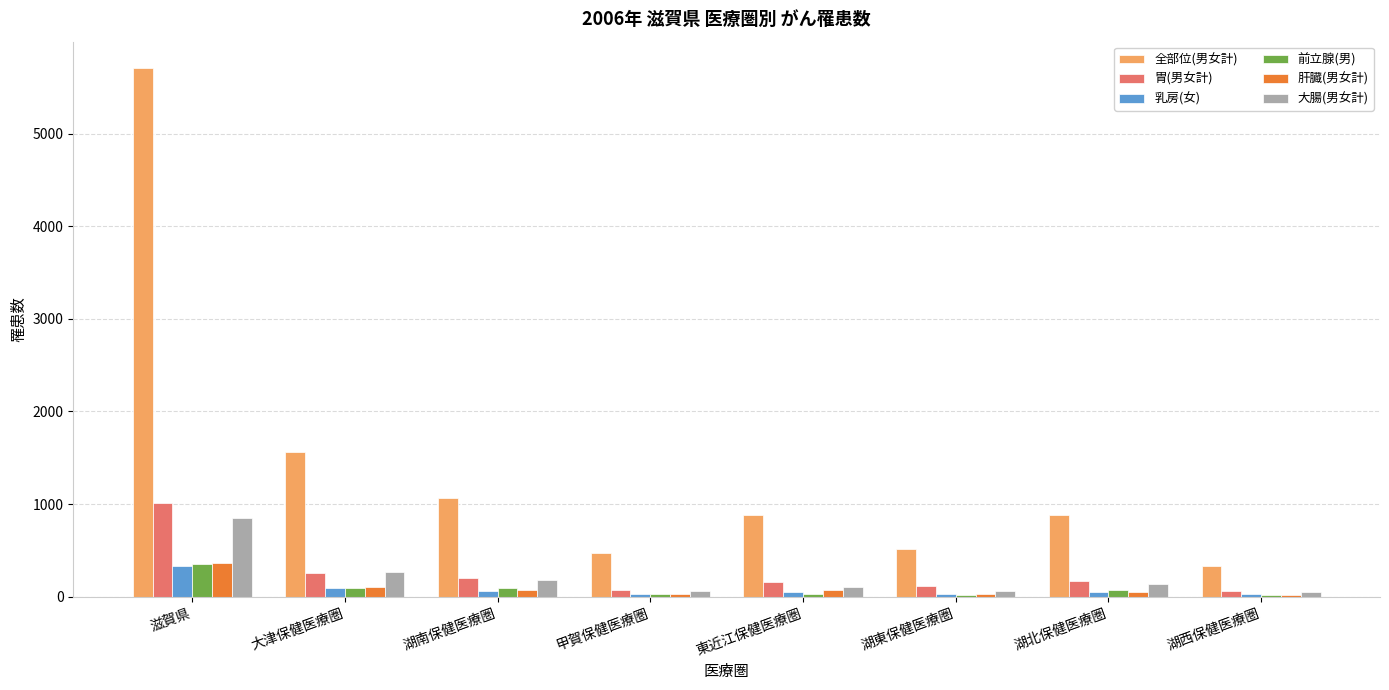

At which category is the sum across all series the highest?

滋賀県